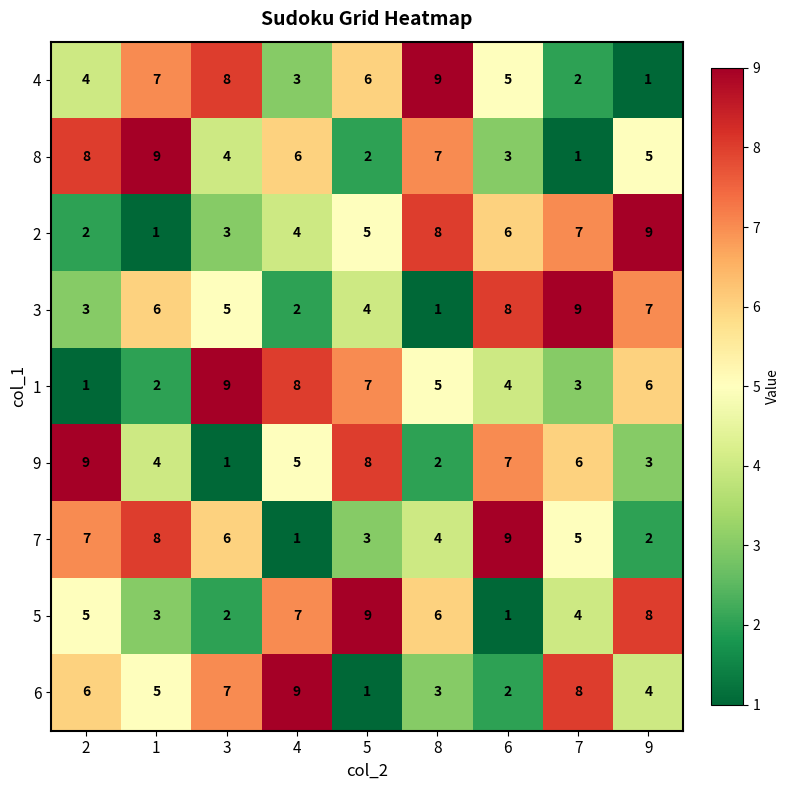

At how many categories does at least one series exceed 4?

9